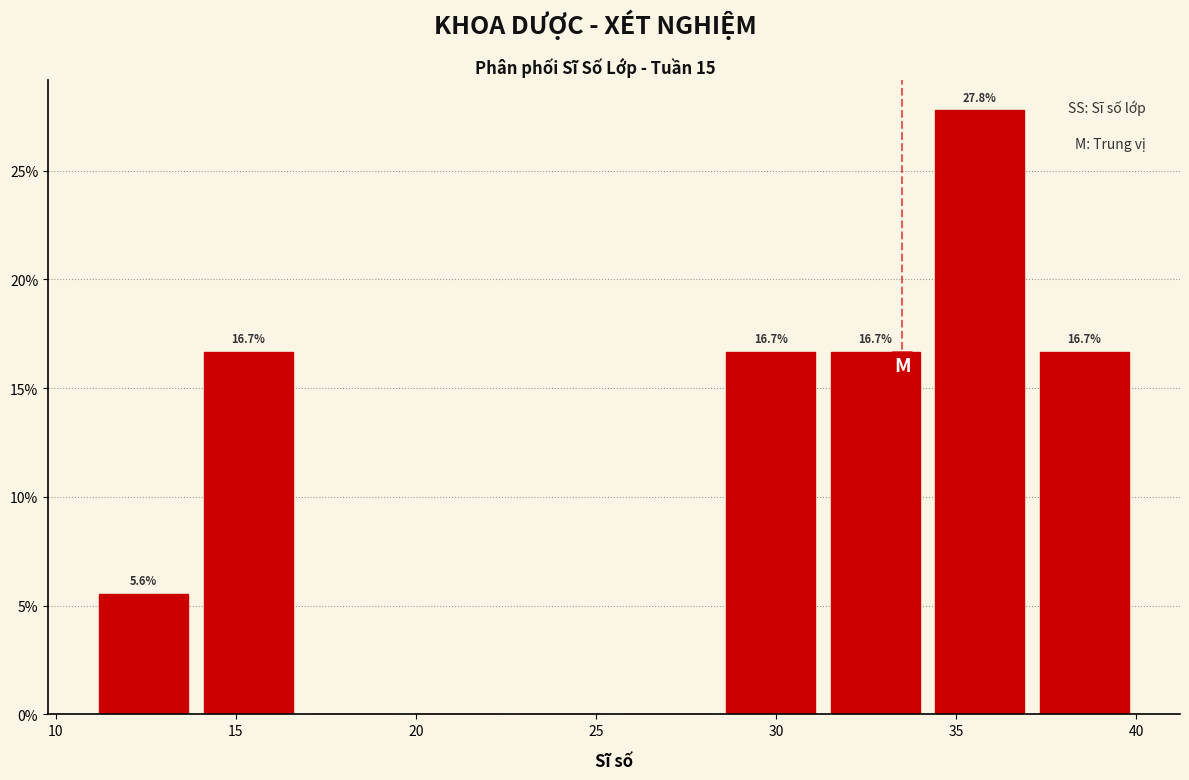

Which range on the x-axis has the tallest bar?

34.2 to 37.1